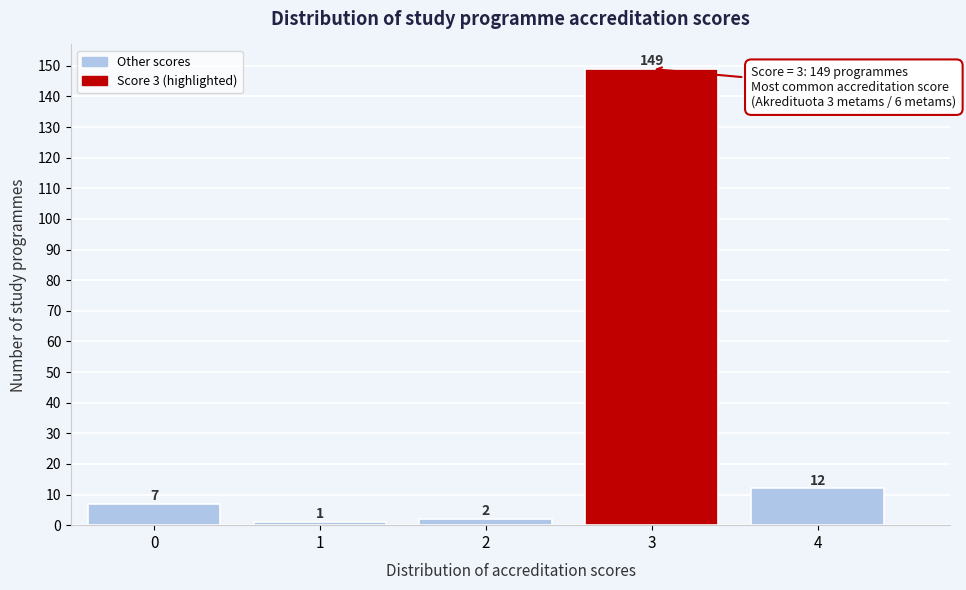

Reading left to right, transcribe all the data shown in this chart.

0=7	1=1	2=2	3=149	4=12